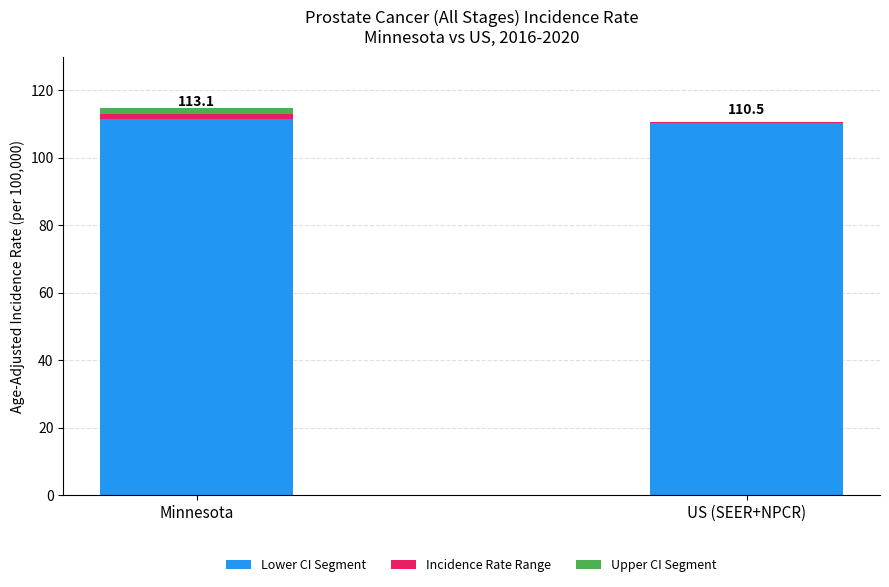

What is the highest value of the Lower CI Segment series?

111.5